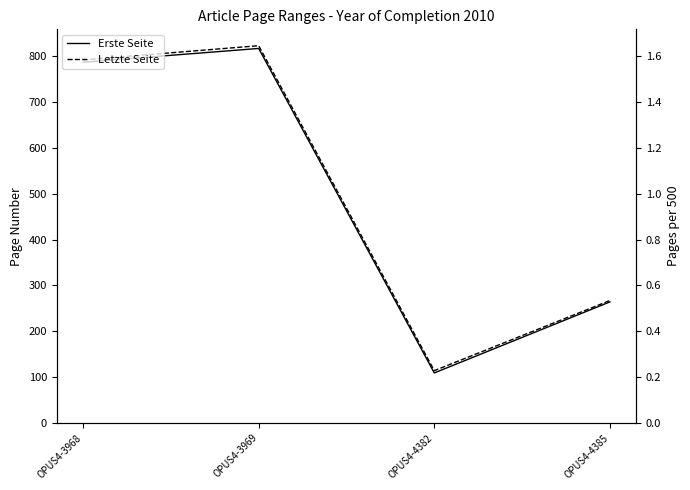

How many interior local valleys does the Letzte Seite series have?

1